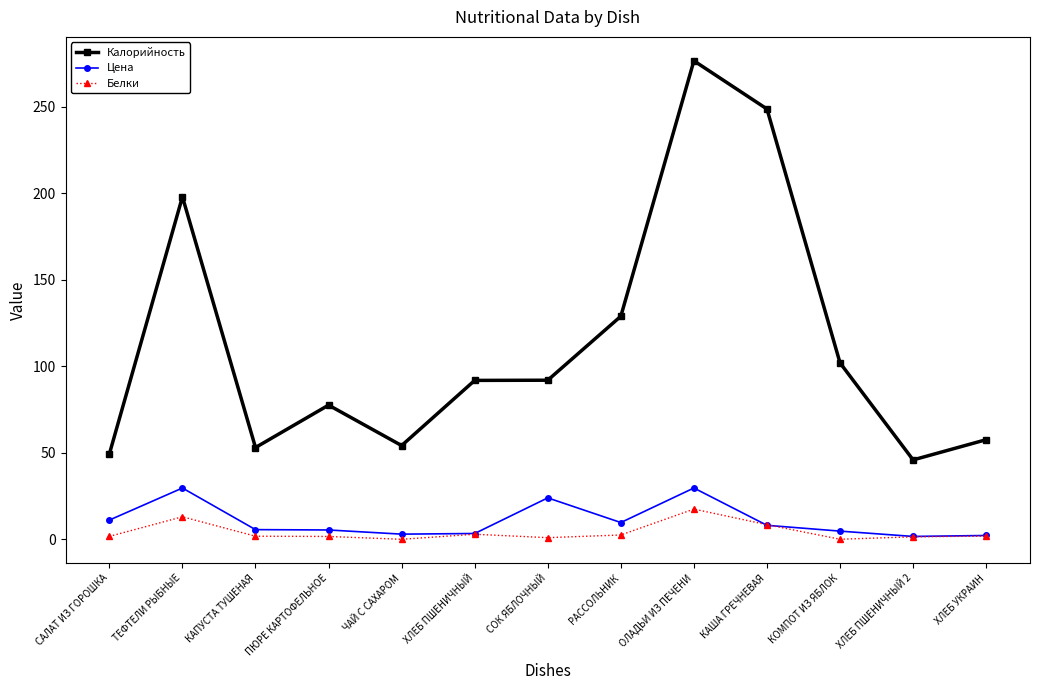

At which category does Калорийность reach its first local valley?

КАПУСТА ТУШЕНАЯ